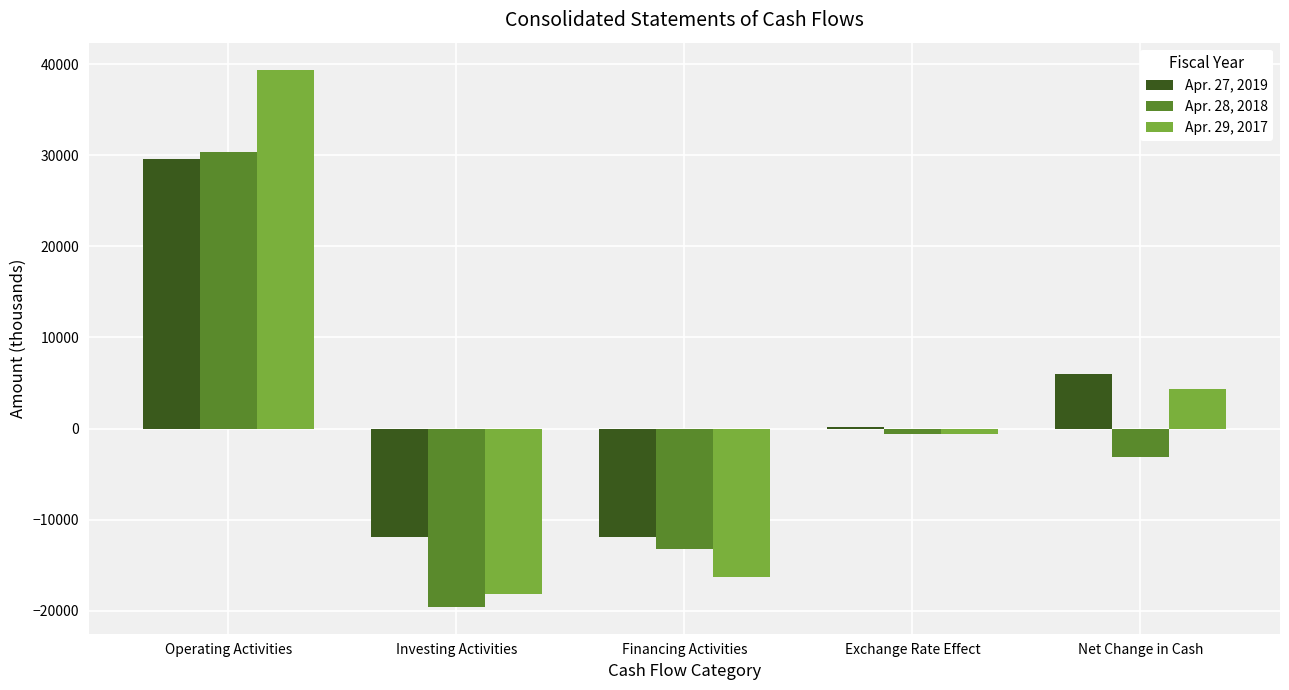

The value of Apr. 29, 2017 at Net Change in Cash is 4313. True or false?

True